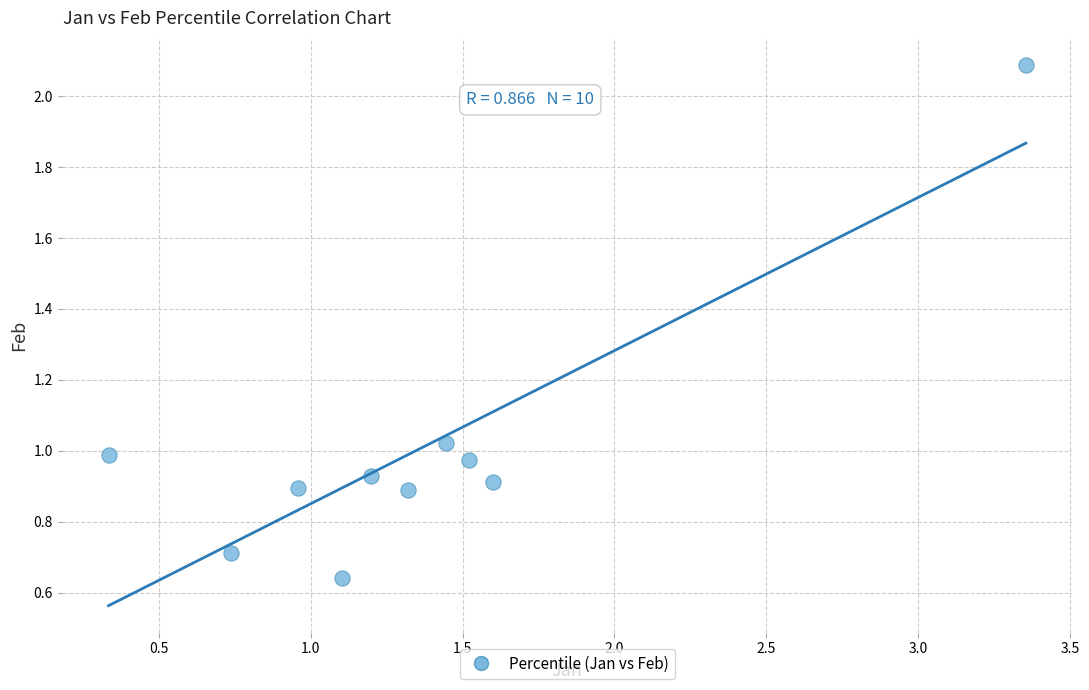

What is the range of Y values (max minus min)?

1.4